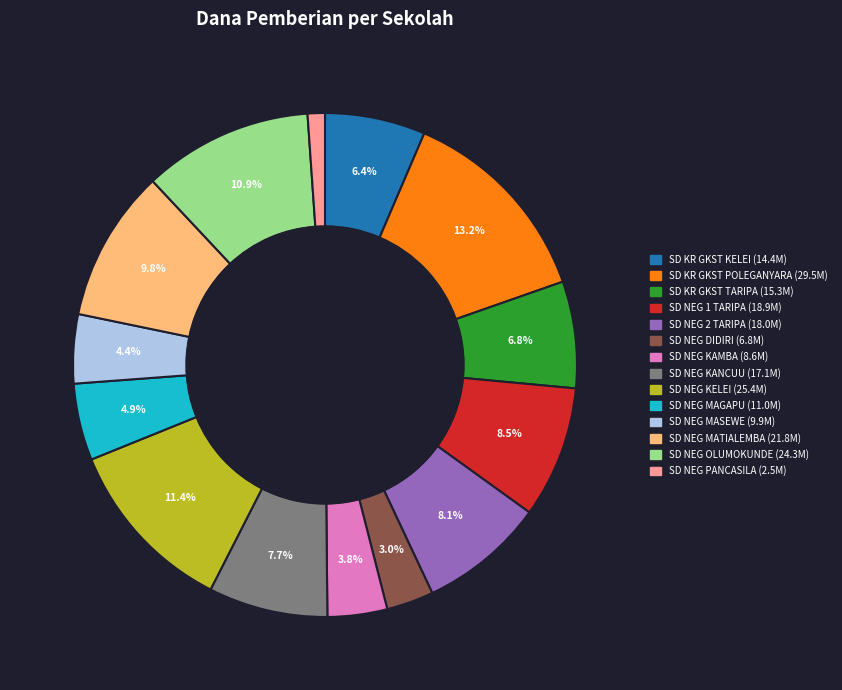

Does any single category account for the majority?

No